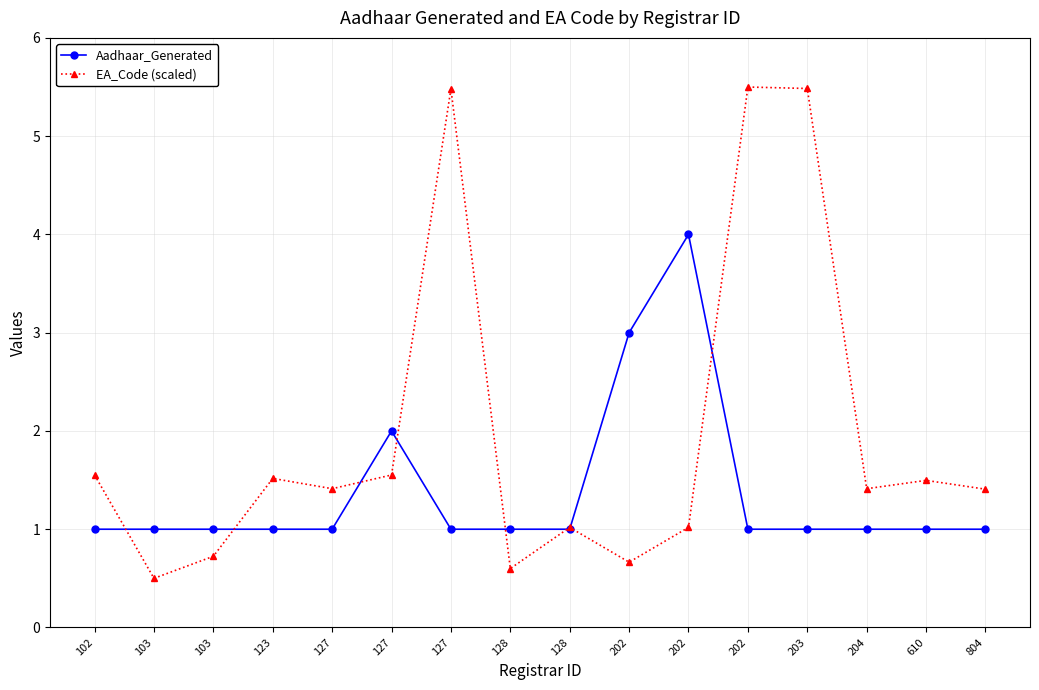

What are all the series names shown in the legend?

Aadhaar_Generated, EA_Code (scaled)